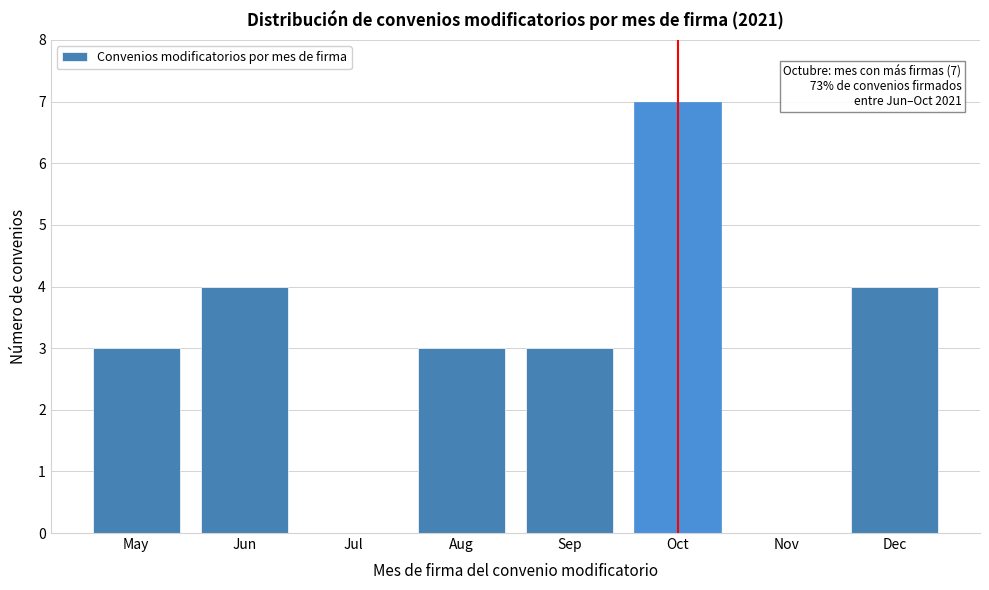

Reading left to right, what are all the values shown in this chart?

May=3	Jun=4	Jul=0	Aug=3	Sep=3	Oct=7	Nov=0	Dec=4